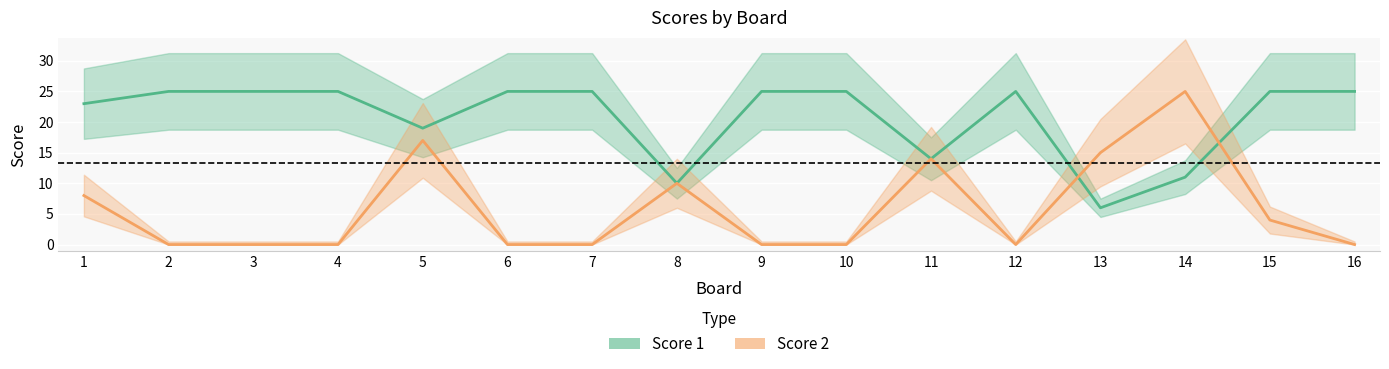

Which series has the largest range (max minus min)?

Score 2